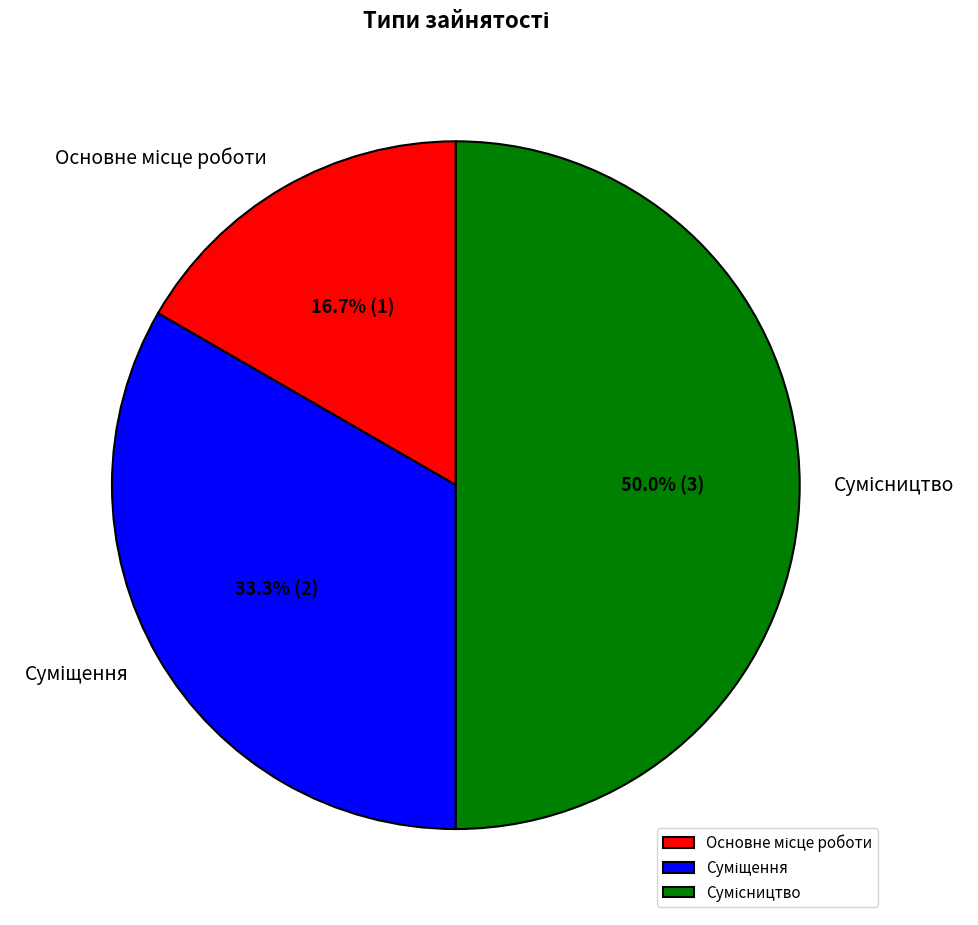

Which category has the smallest portion of the pie?

Основне місце роботи